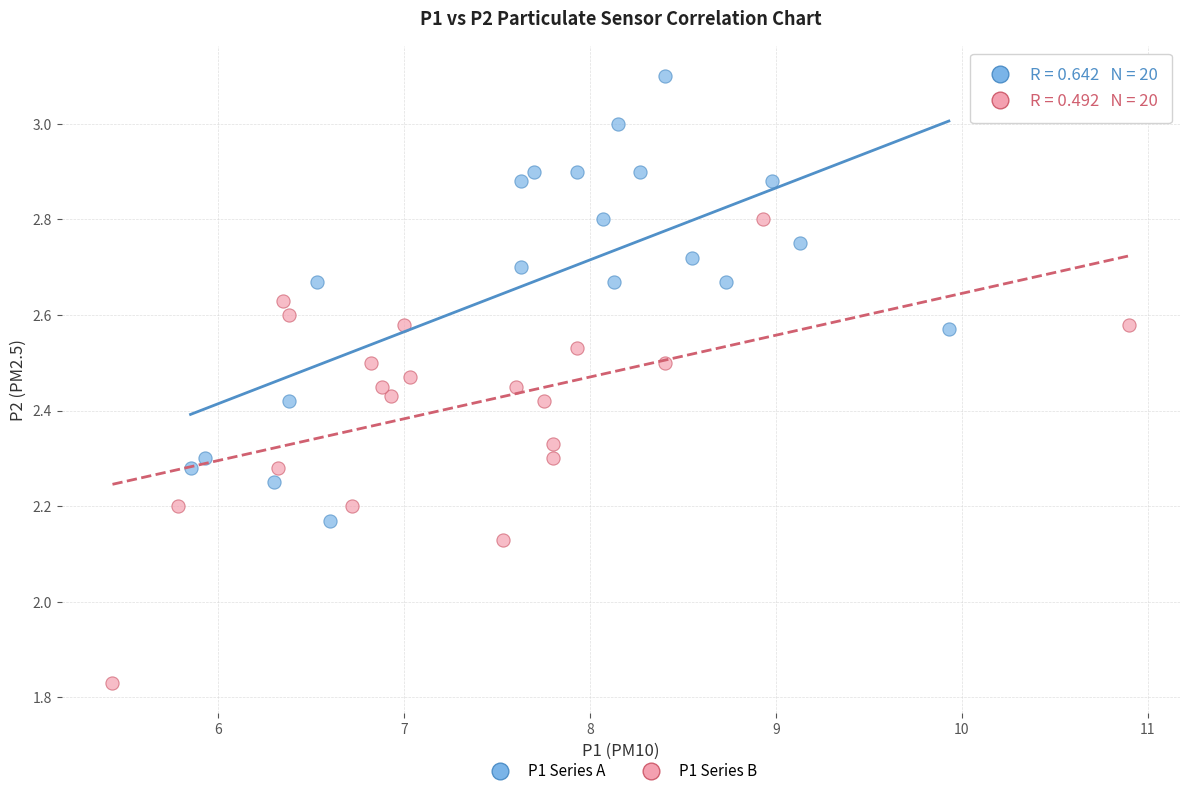

Which series reaches the maximum Y coordinate?

P1 Series A